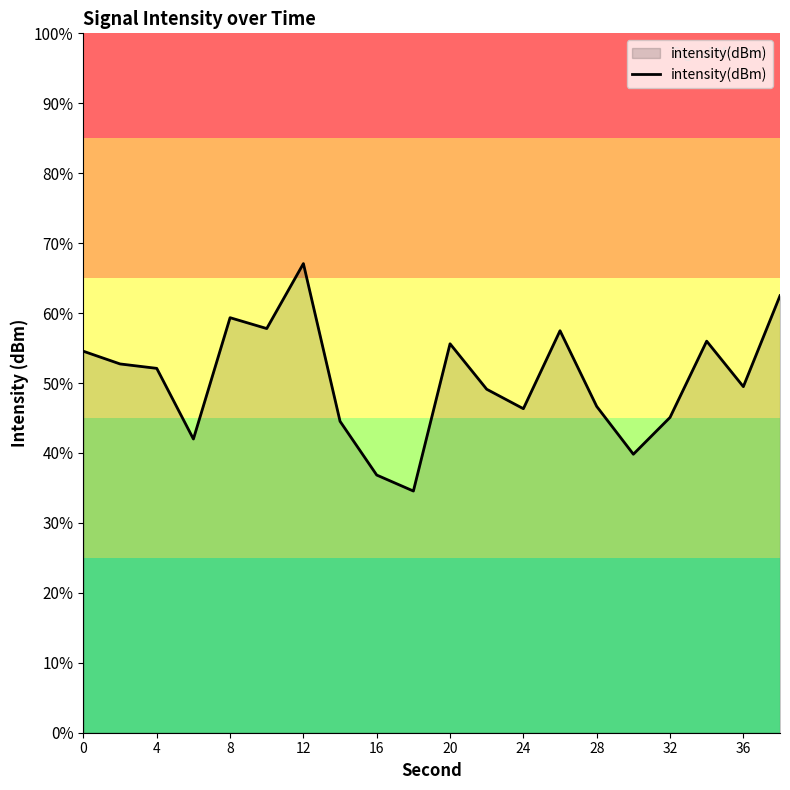

Does the chart display data point markers on the line(s)?

No